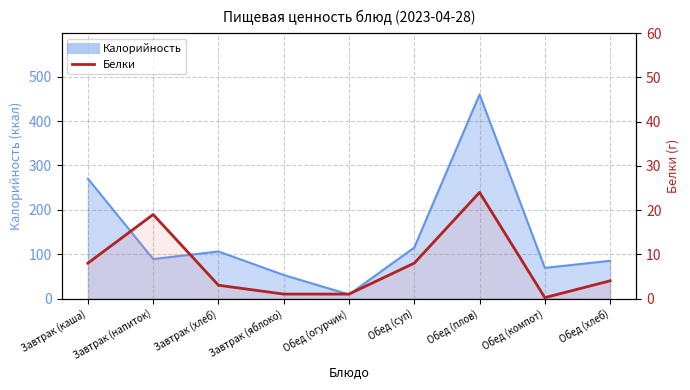

What is the label of the 6th point from the right?

Завтрак (яблоко)